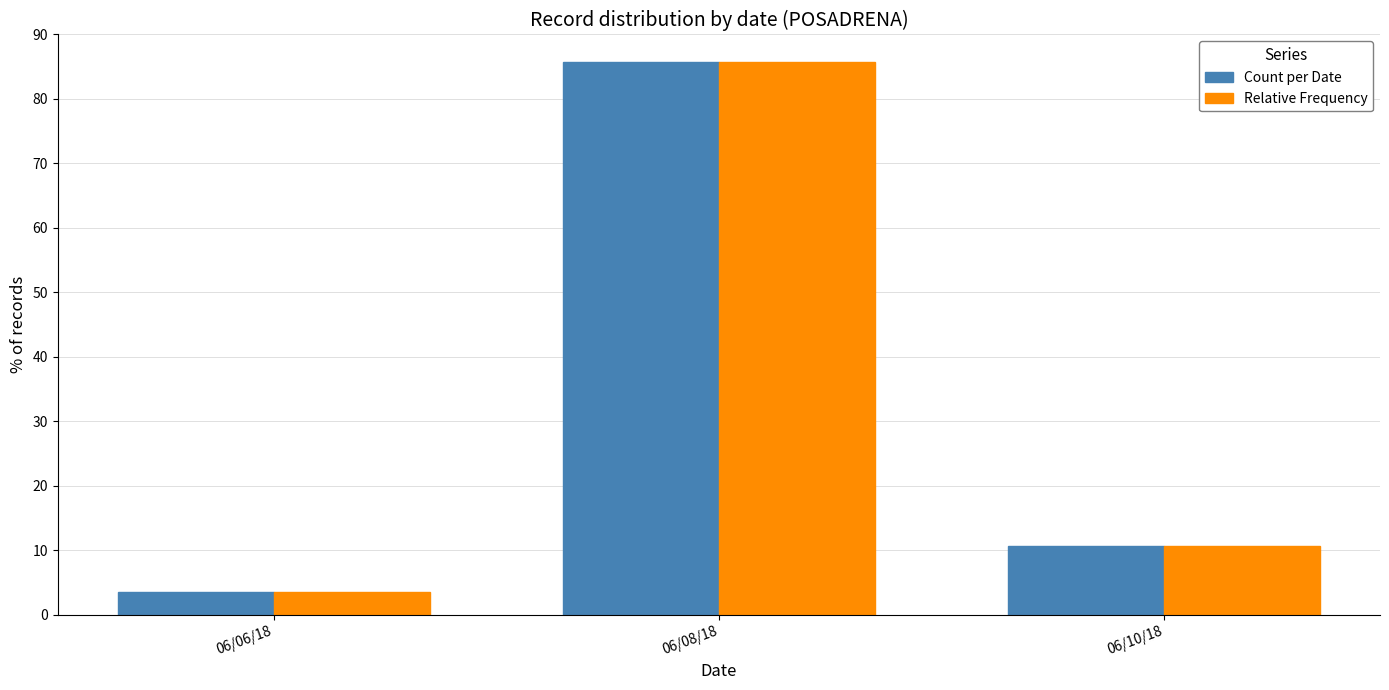

What is the total value across all series at 06/06/18?

7.1